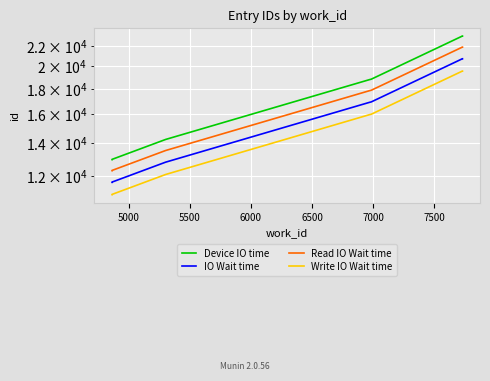

The value of Read IO Wait time at 7500 is 26604.3. True or false?

False